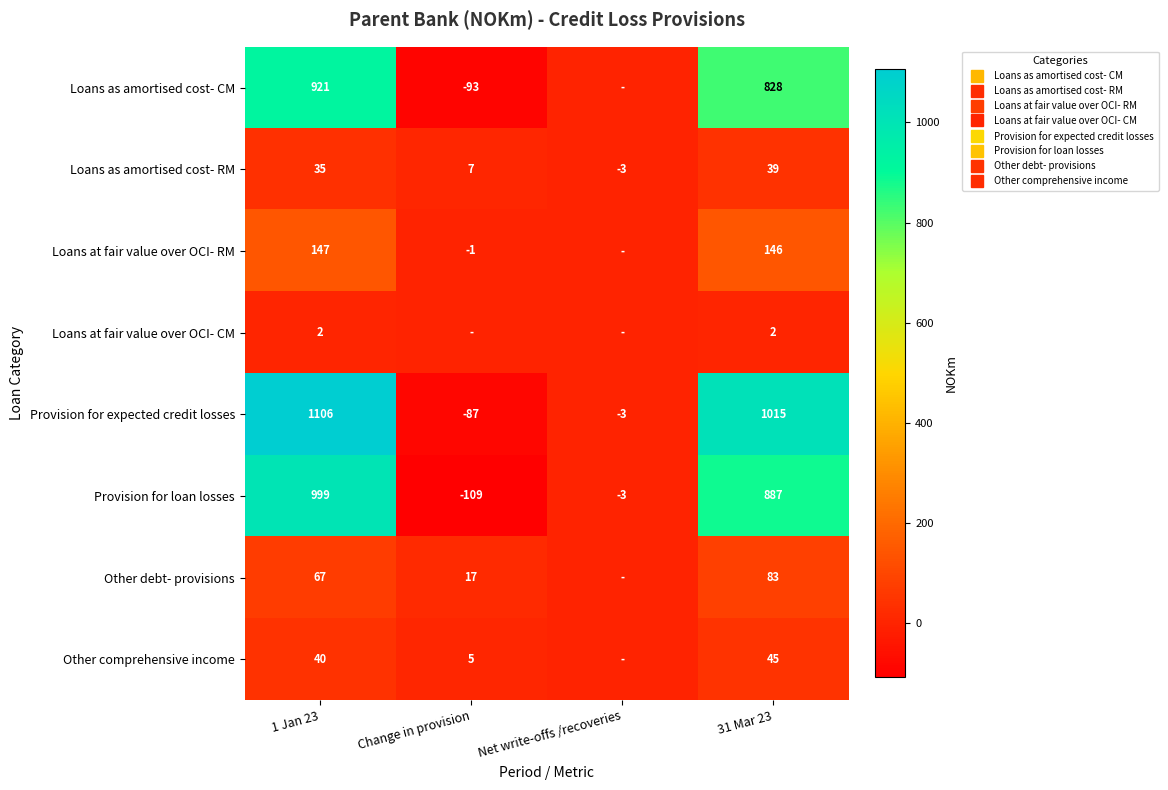

What is the maximum value shown in the chart?

1106